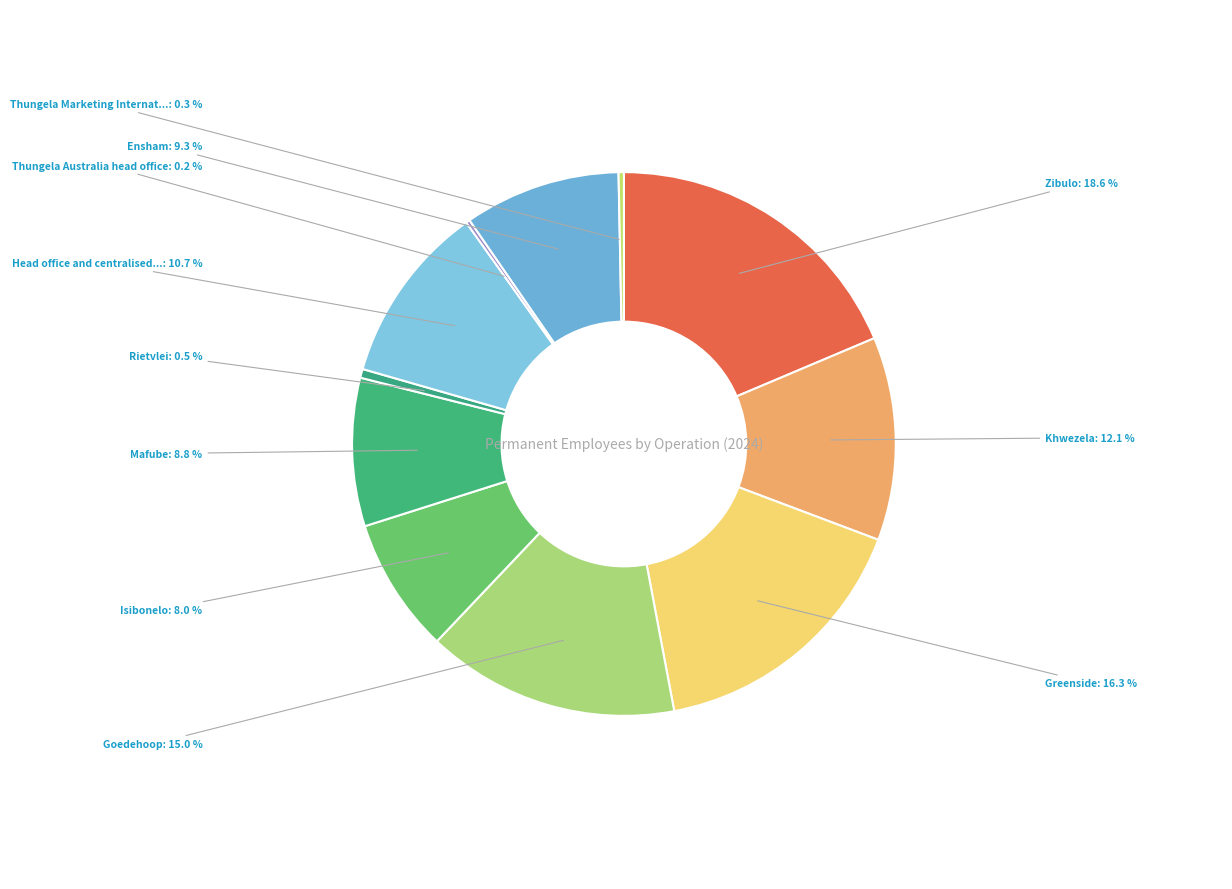

Which category has the smallest portion of the pie?

Thungela Australia head office